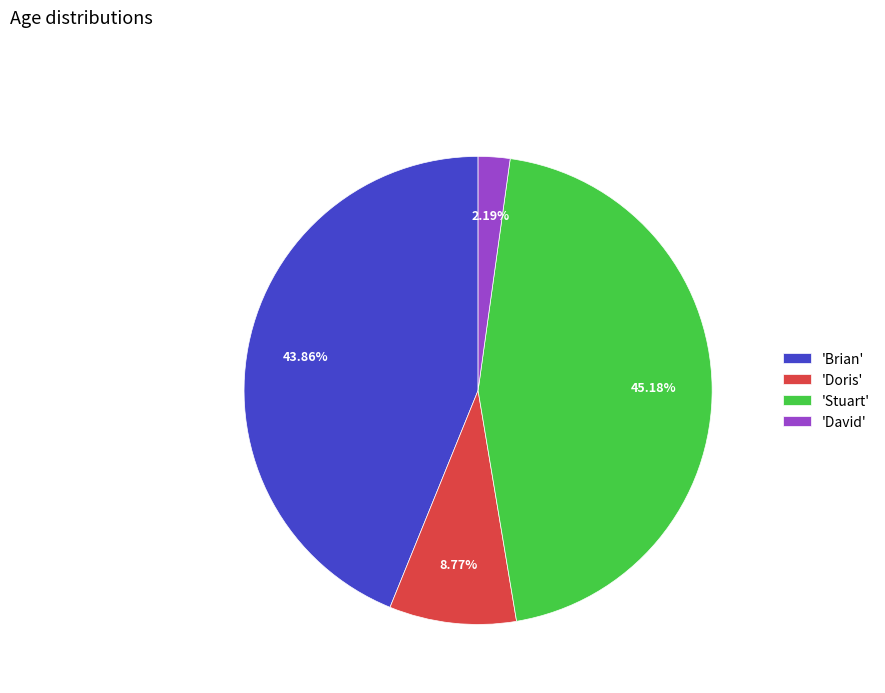

Which category has the biggest portion of the pie?

'Stuart'